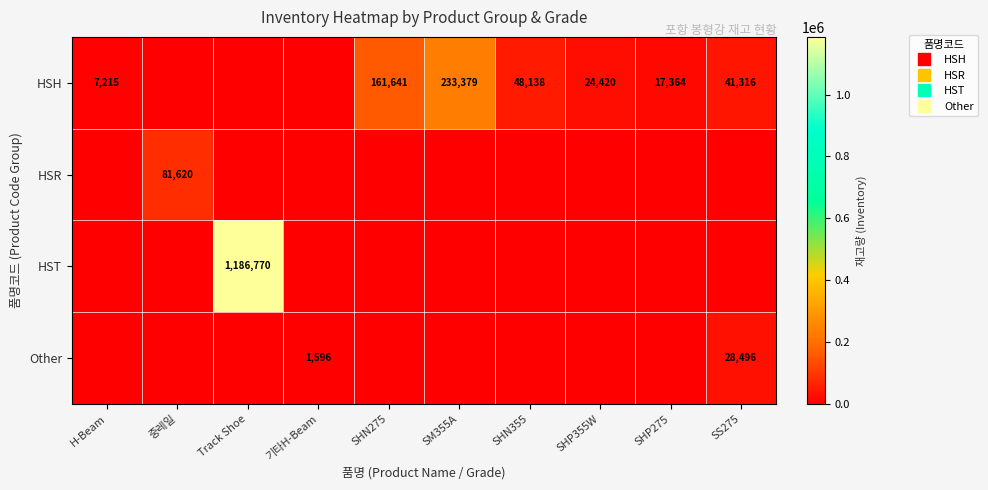

How many values in HSR are above zero?

1